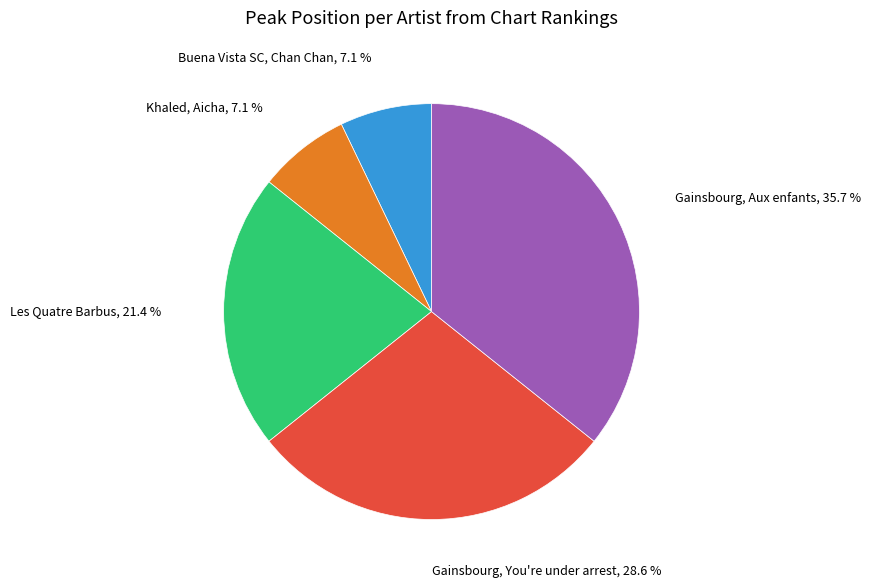

Is there a majority slice in this chart?

No